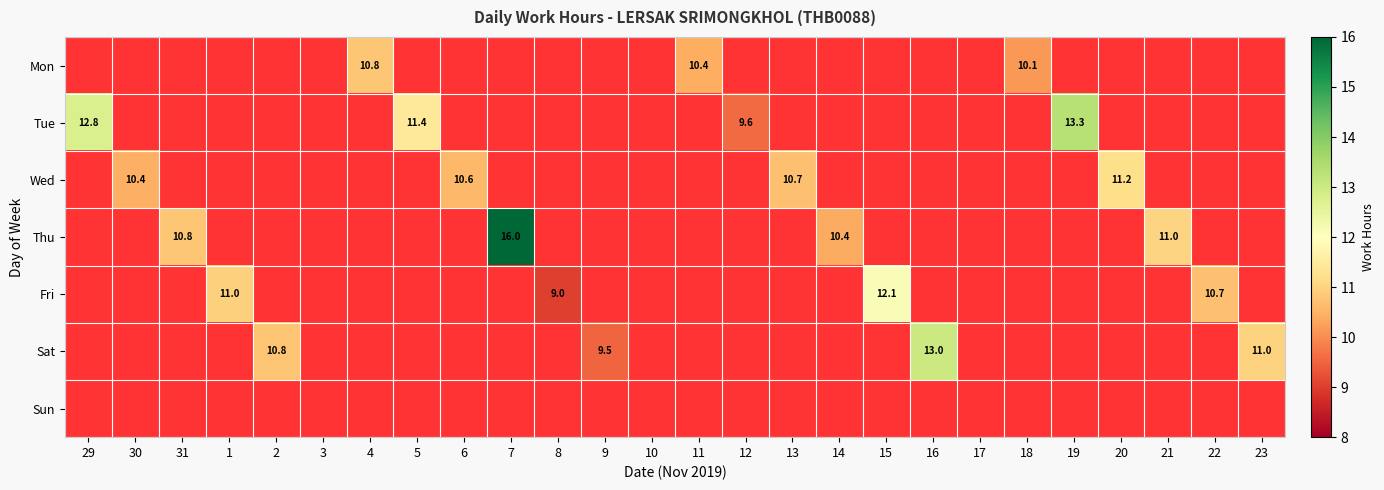

The value of Wed at 20 is 15.1. True or false?

False